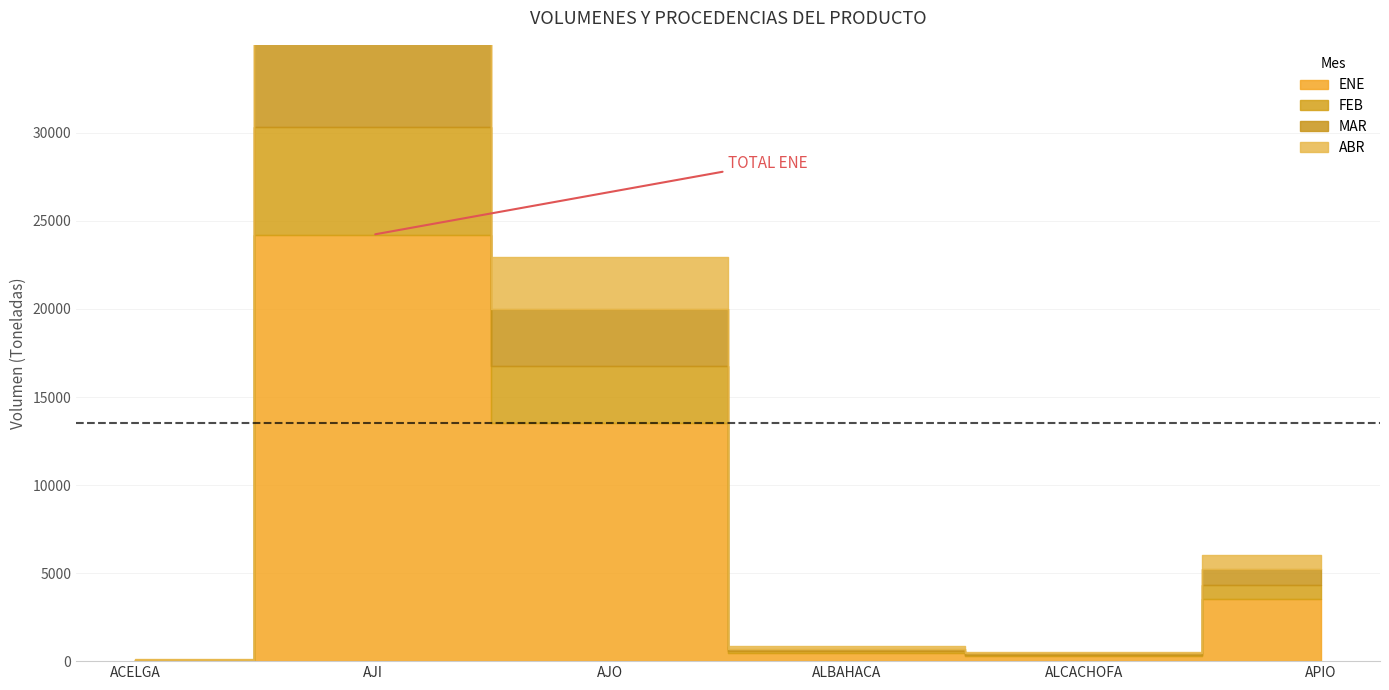

How many values in the FEB series are below 786?

3